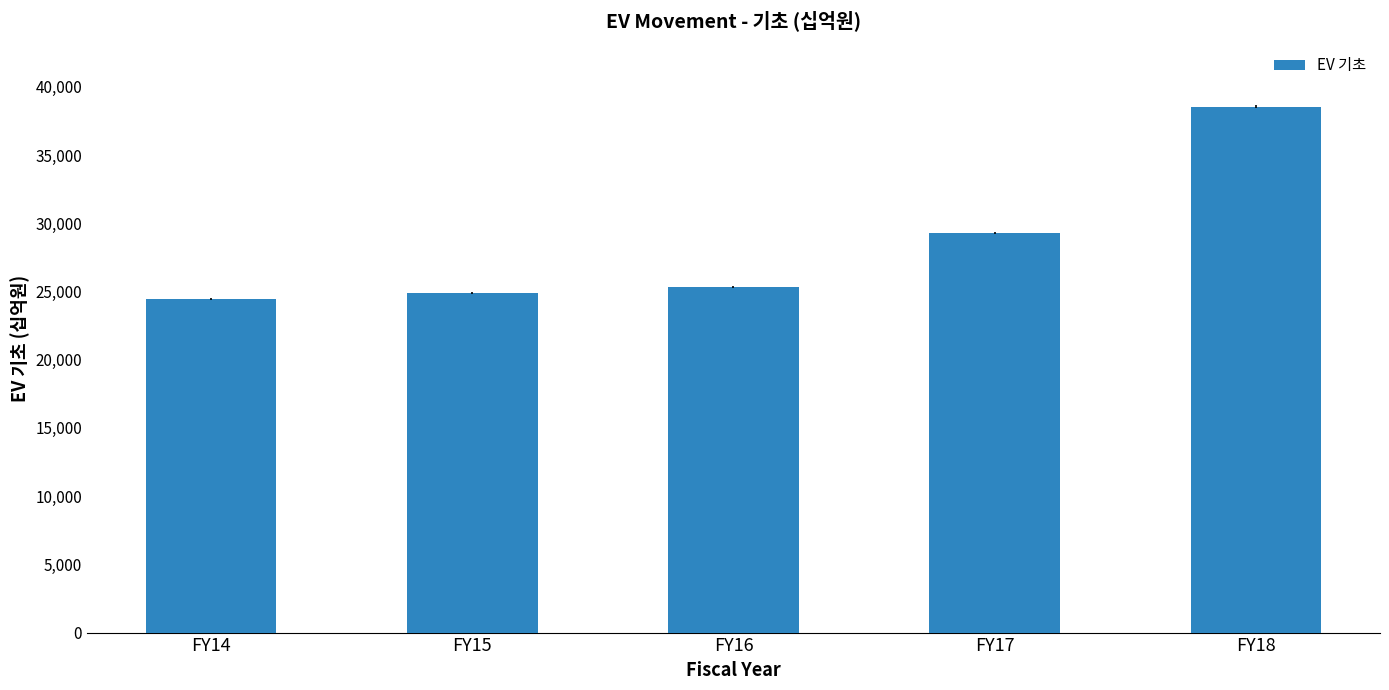

How many bars are there in total?

5